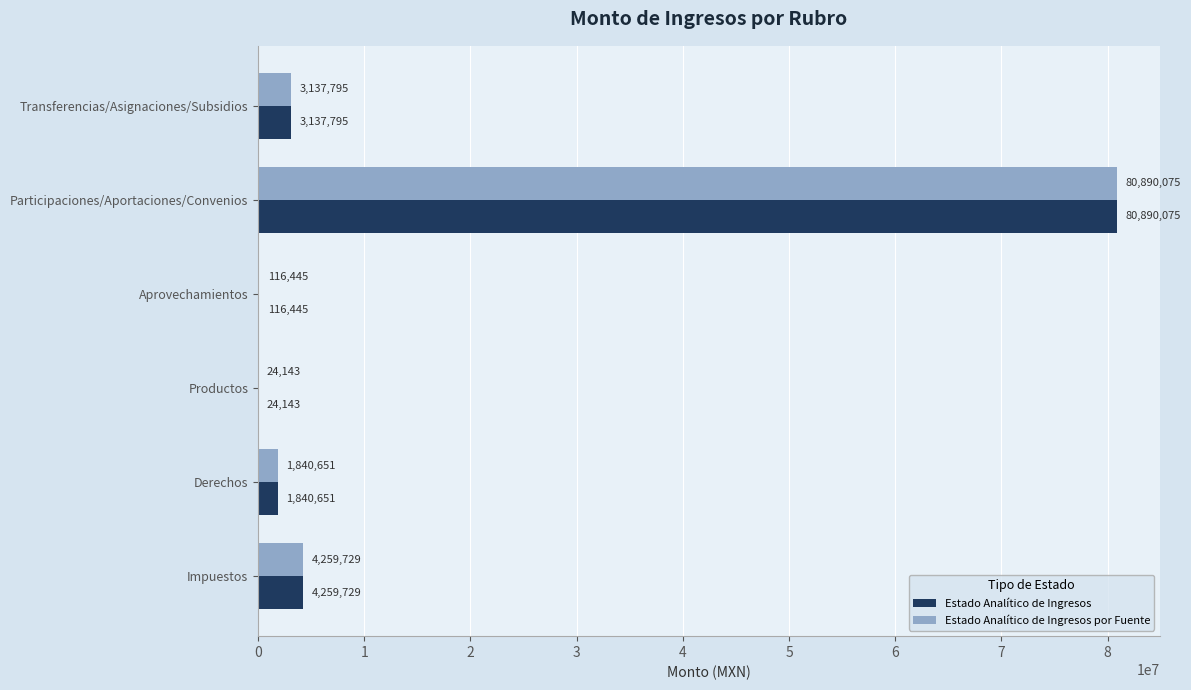

What is the sum of all Estado Analítico de Ingresos por Fuente values?

90268839.4